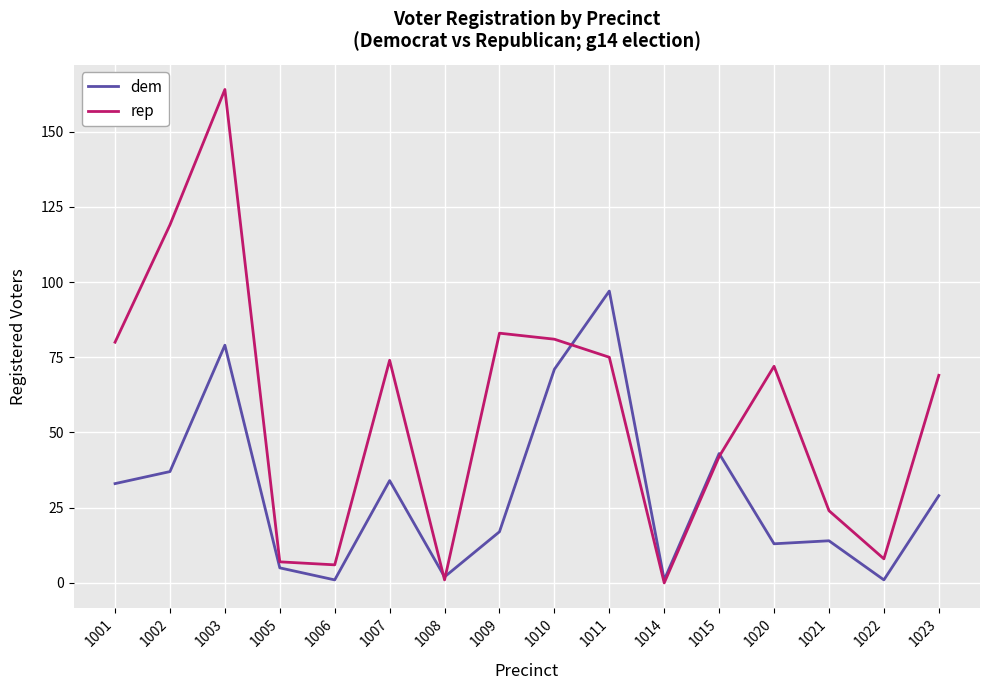

At which category does rep reach its first local peak?

1003